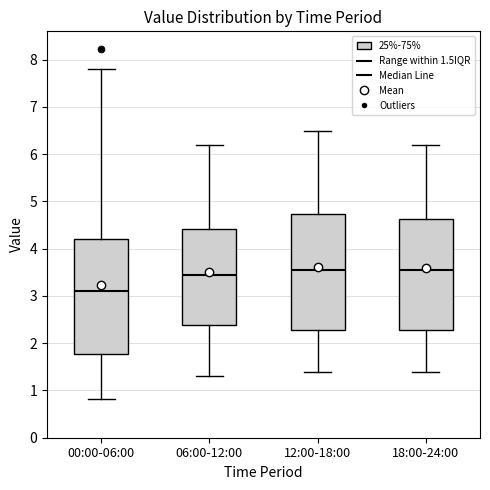

Reading left to right, read every box against the y-axis: the position of its median line, the range the box covers, and the ends of its whiskers. The values are not printed on the chart, so give them approximately, as read against the axis.

00:00-06:00: median 3.1, box 1.8 to 4.2, whiskers 0.8 to 7.8
06:00-12:00: median 3.5, box 2.4 to 4.4, whiskers 1.3 to 6.2
12:00-18:00: median 3.6, box 2.3 to 4.7, whiskers 1.4 to 6.5
18:00-24:00: median 3.6, box 2.3 to 4.6, whiskers 1.4 to 6.2